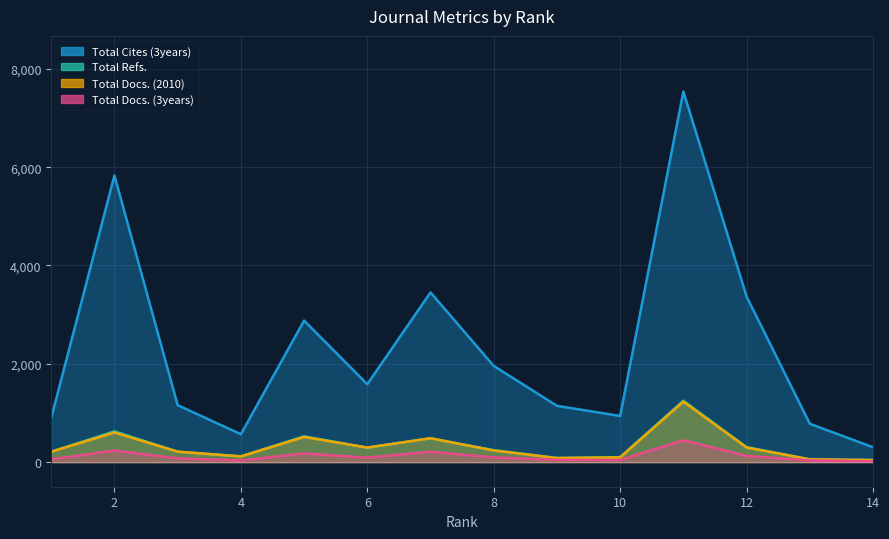

Where is Total Docs. (2010) nearest to the value 635?

2